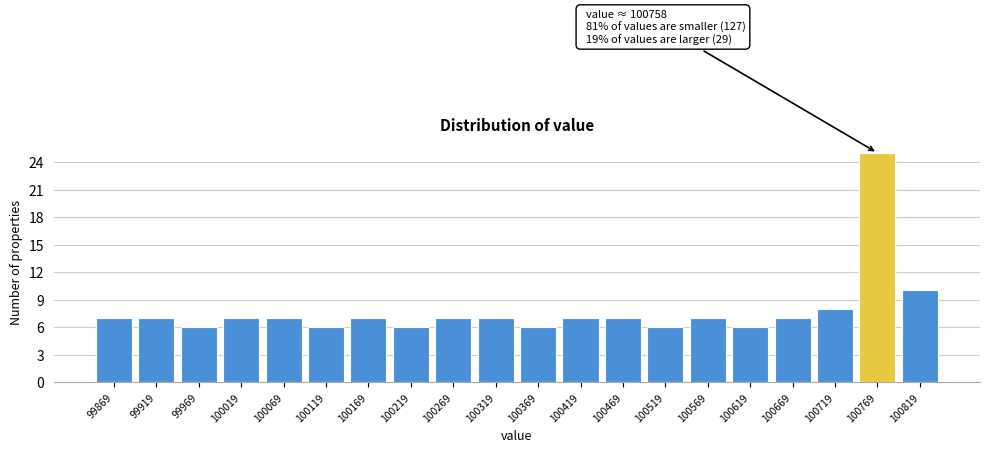

Which range on the x-axis has the tallest bar?

100740 to 100790